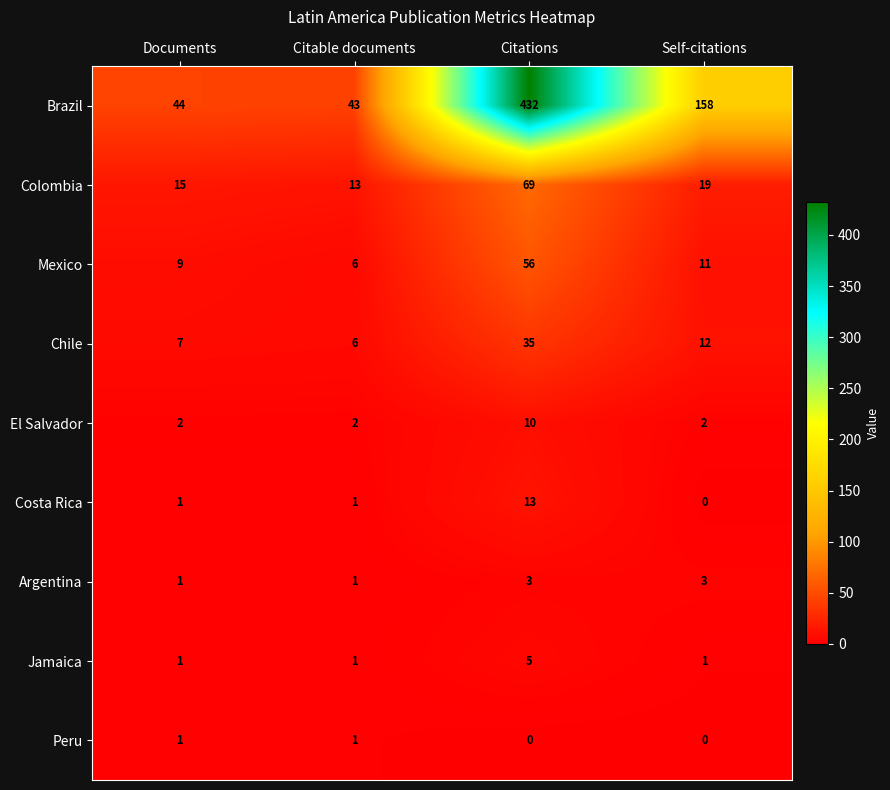

True or false: Brazil has a value of 432 at Citations.

True